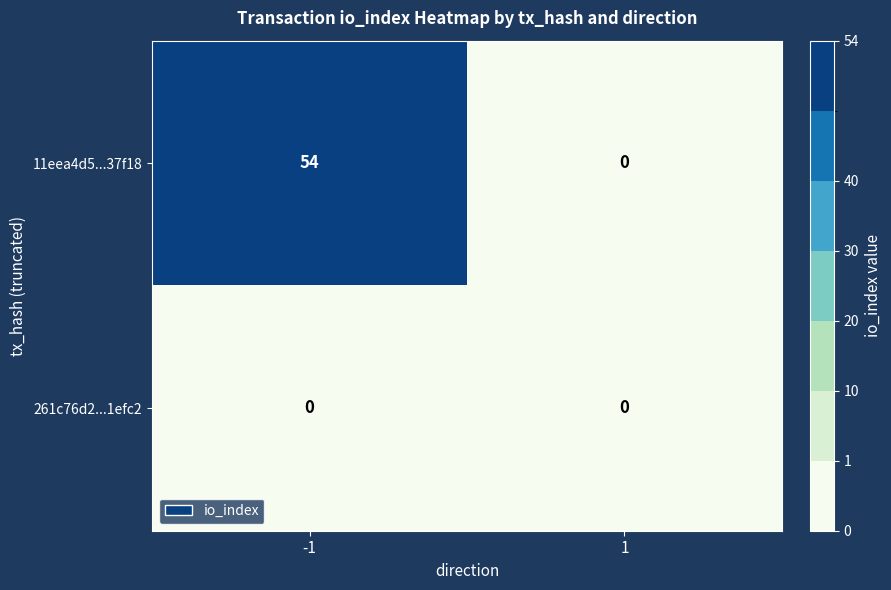

Rank the categories by 11eea4d5...37f18 value from highest to lowest.

-1, 1